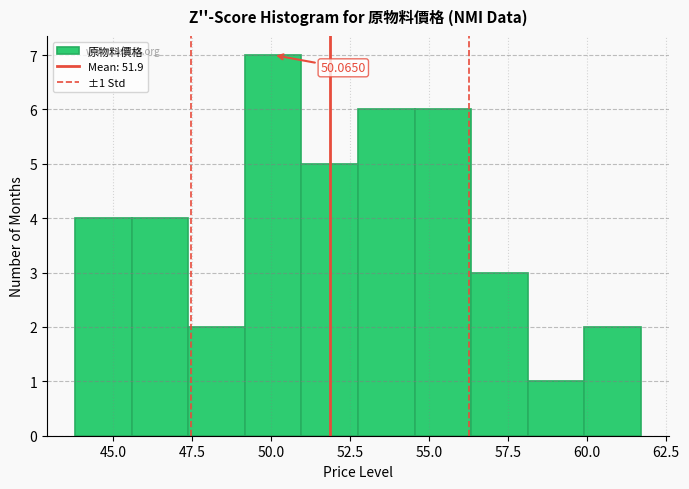

Around what value on the x-axis is the tallest bar? Give the approximate position of its centre, as read against the axis.

50.0